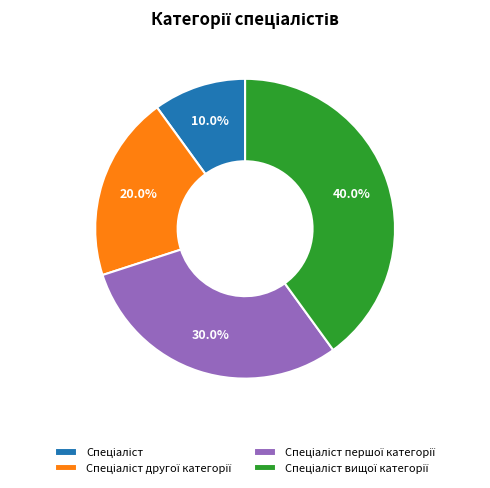

Does any single category account for the majority?

No